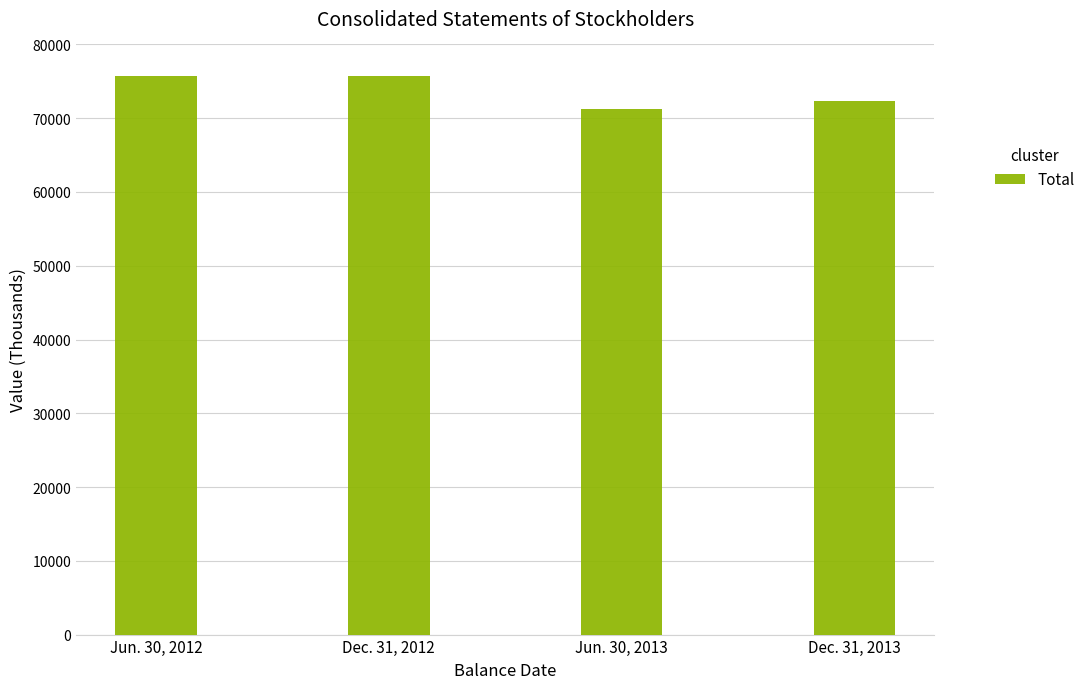

Which has a higher value, Jun. 30, 2013 or Dec. 31, 2013?

Dec. 31, 2013